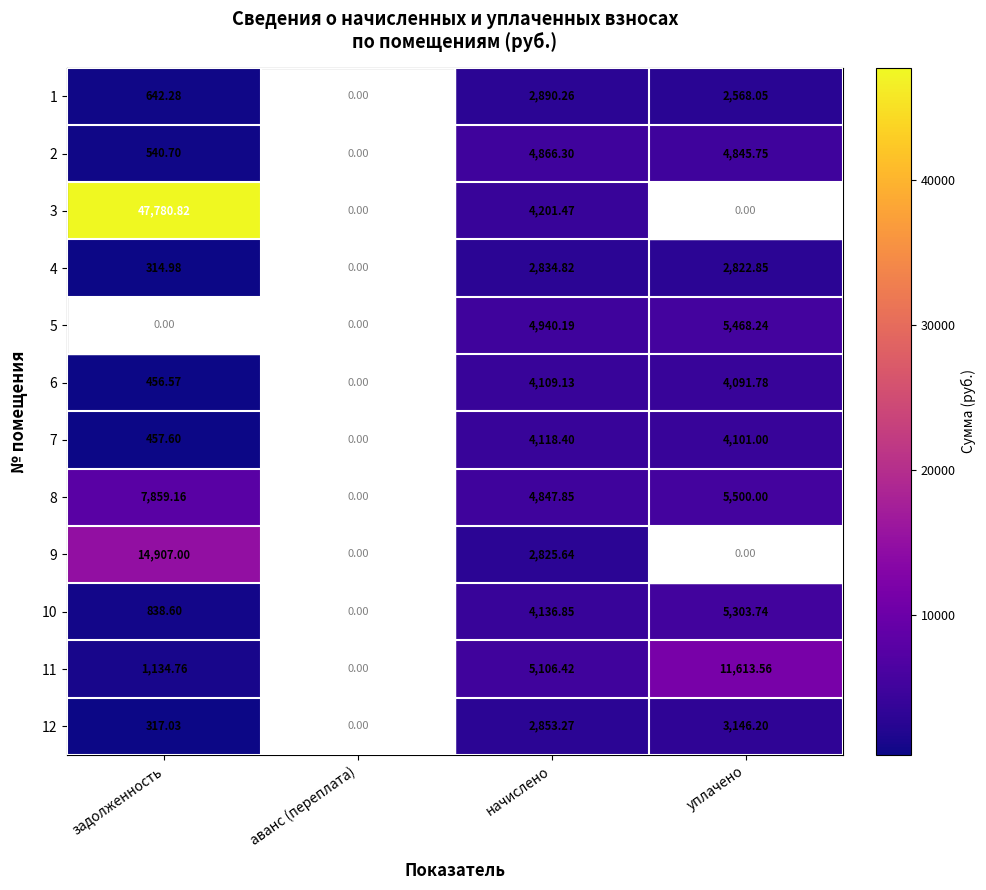

Is the value of 11 at уплачено greater than the value of 9 at начислено?

Yes